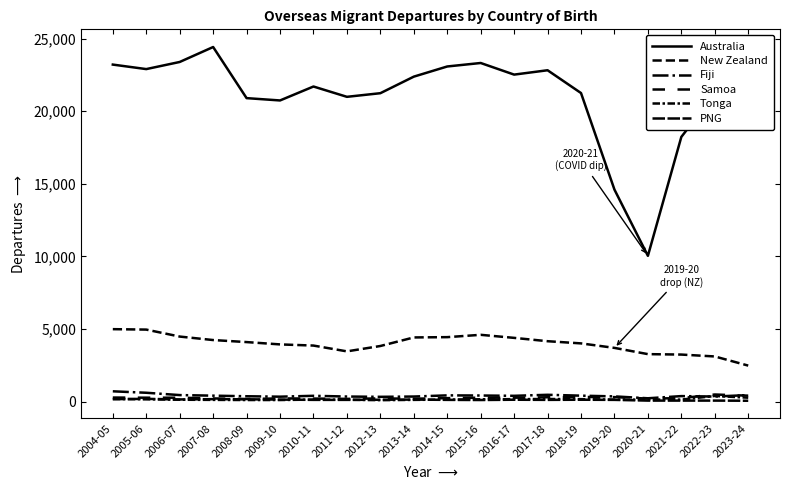

Reading left to right, list all the values displayed in this chart.

Australia: 23210	22900	23390	24420	20900	20740	21700	20990	21240	22380	23080	23320	22520	22820	21250	14600	10040	18230	21200	18960
New Zealand: 4990	4960	4480	4240	4100	3940	3860	3460	3830	4420	4440	4600	4390	4160	4010	3700	3270	3240	3110	2480
Fiji: 710	610	450	410	370	340	400	350	330	350	430	420	400	470	410	360	230	380	350	450
Samoa: 280	270	270	220	180	220	210	190	220	200	240	270	270	300	320	310	210	240	490	410
Tonga: 180	160	130	120	110	110	140	130	100	120	140	160	170	180	170	140	140	140	390	270
PNG: 170	190	150	170	160	140	120	120	130	140	120	110	130	120	130	120	70	70	70	60